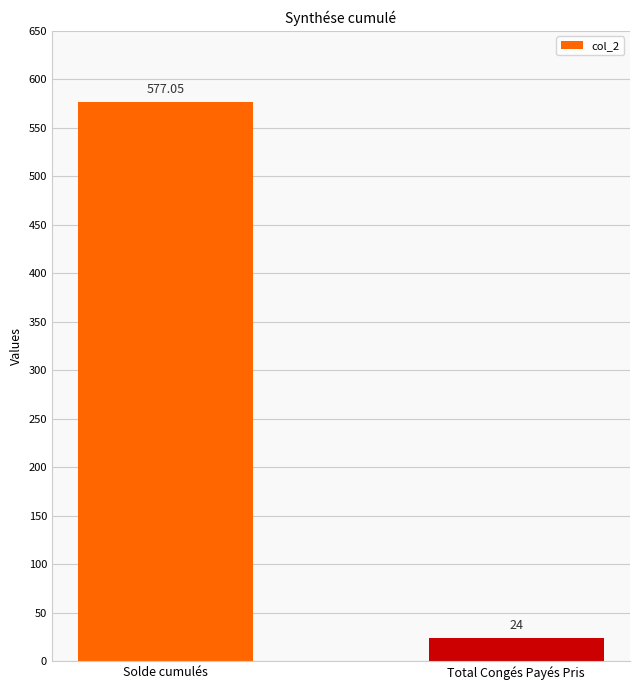

Which category has the highest value across all series?

Solde cumulés